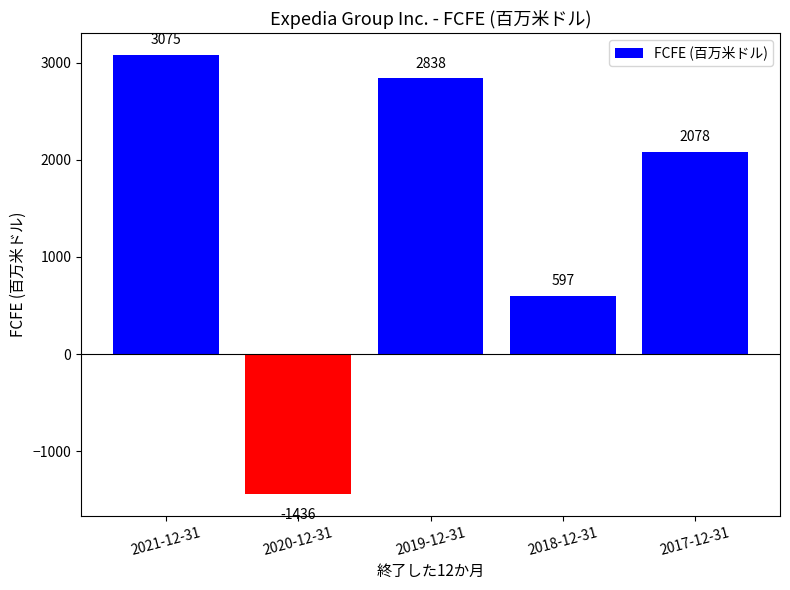

What is the label of the 5th bar from the right?

2021-12-31